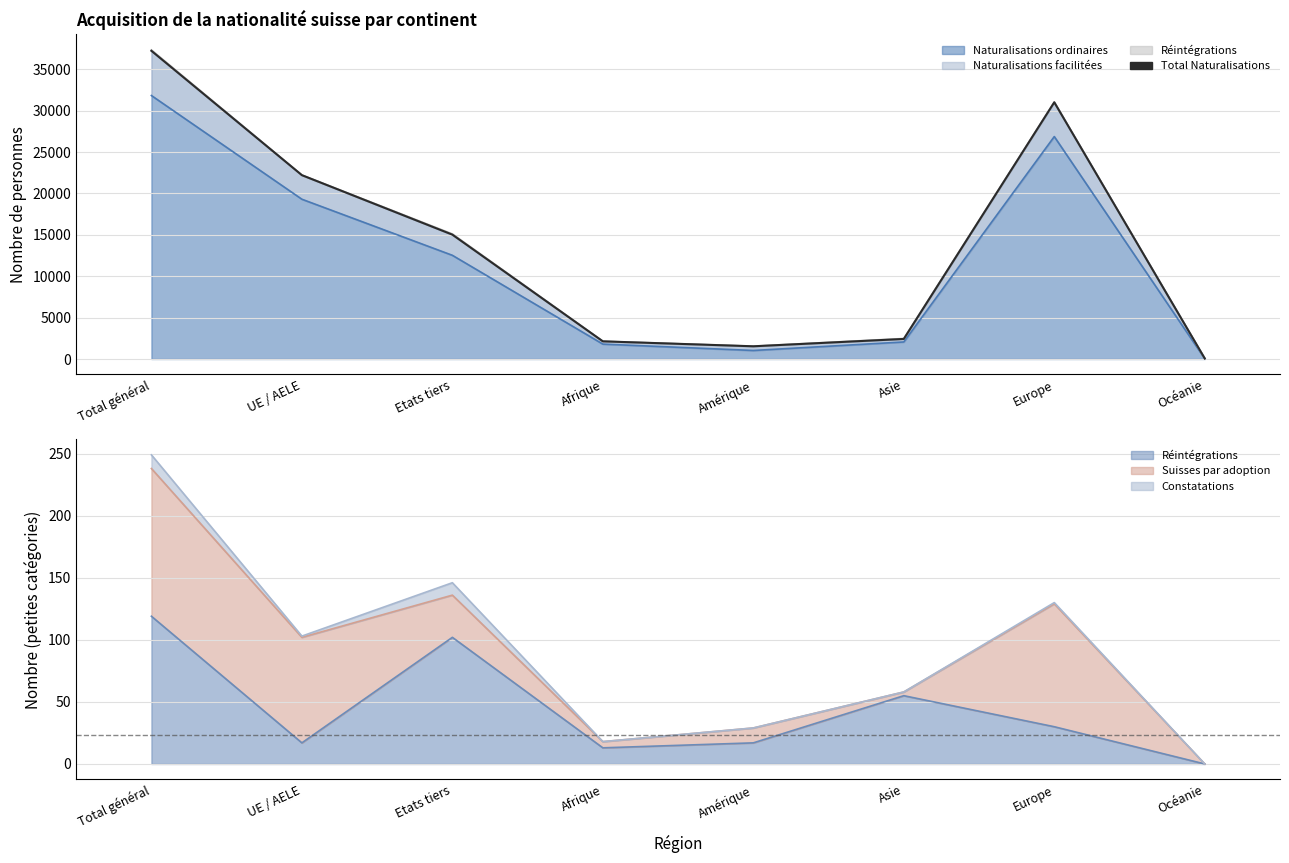

The value at Total général is 51280. True or false?

False